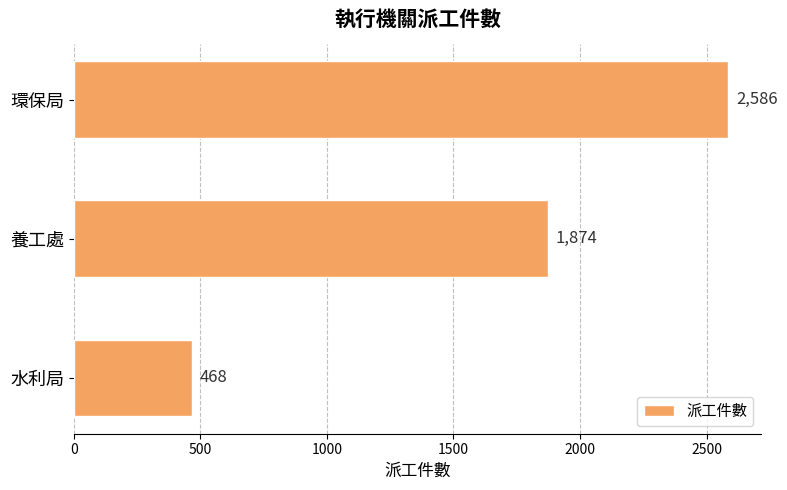

What is the average value?

1643